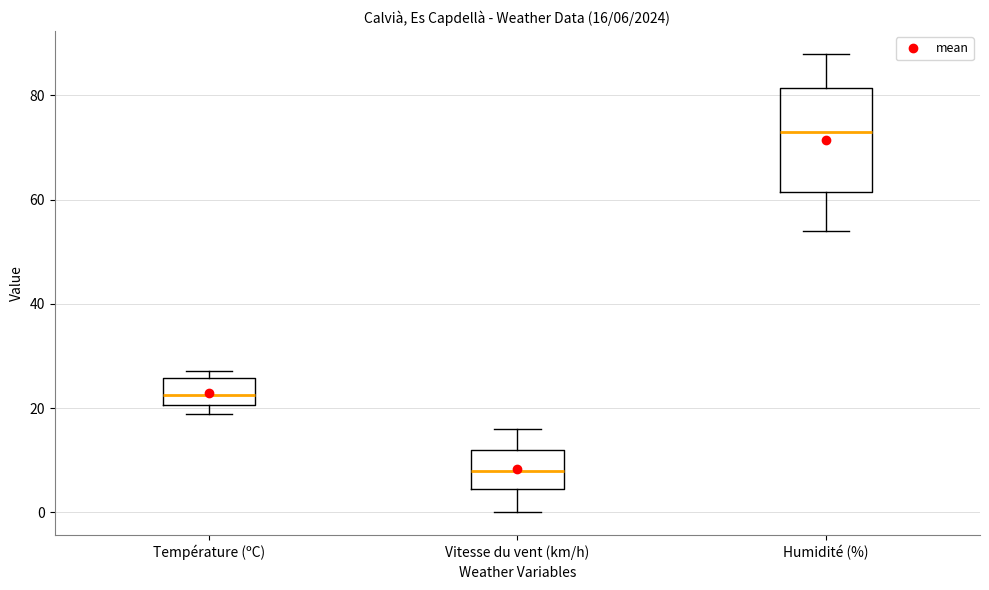

Which box's median line is the lowest?

Vitesse du vent (km/h)